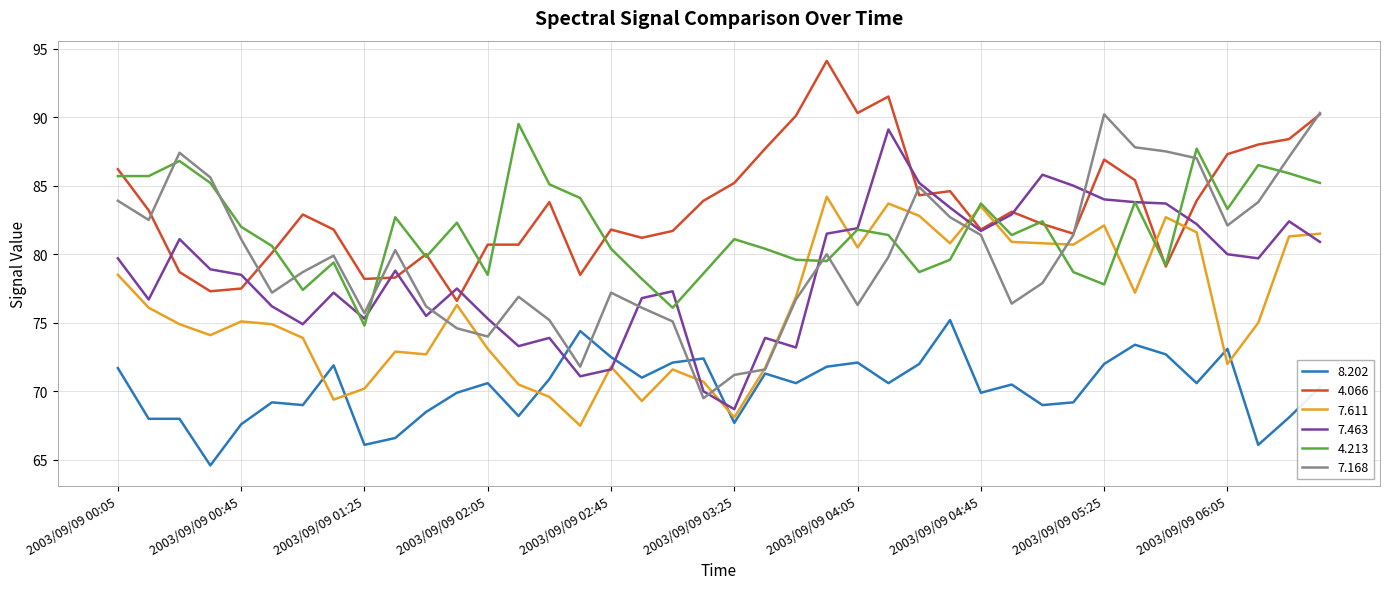

Does the chart display data point markers on the line(s)?

No